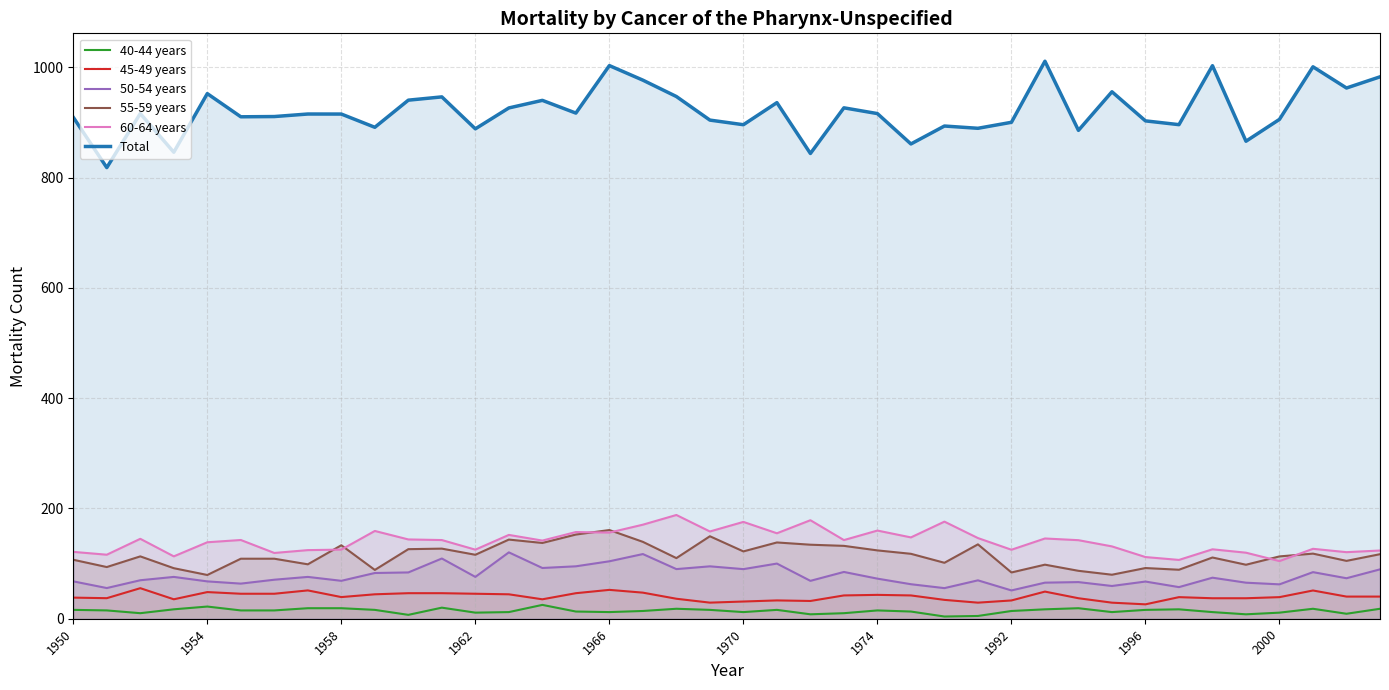

Does the chart display data point markers on the line(s)?

No